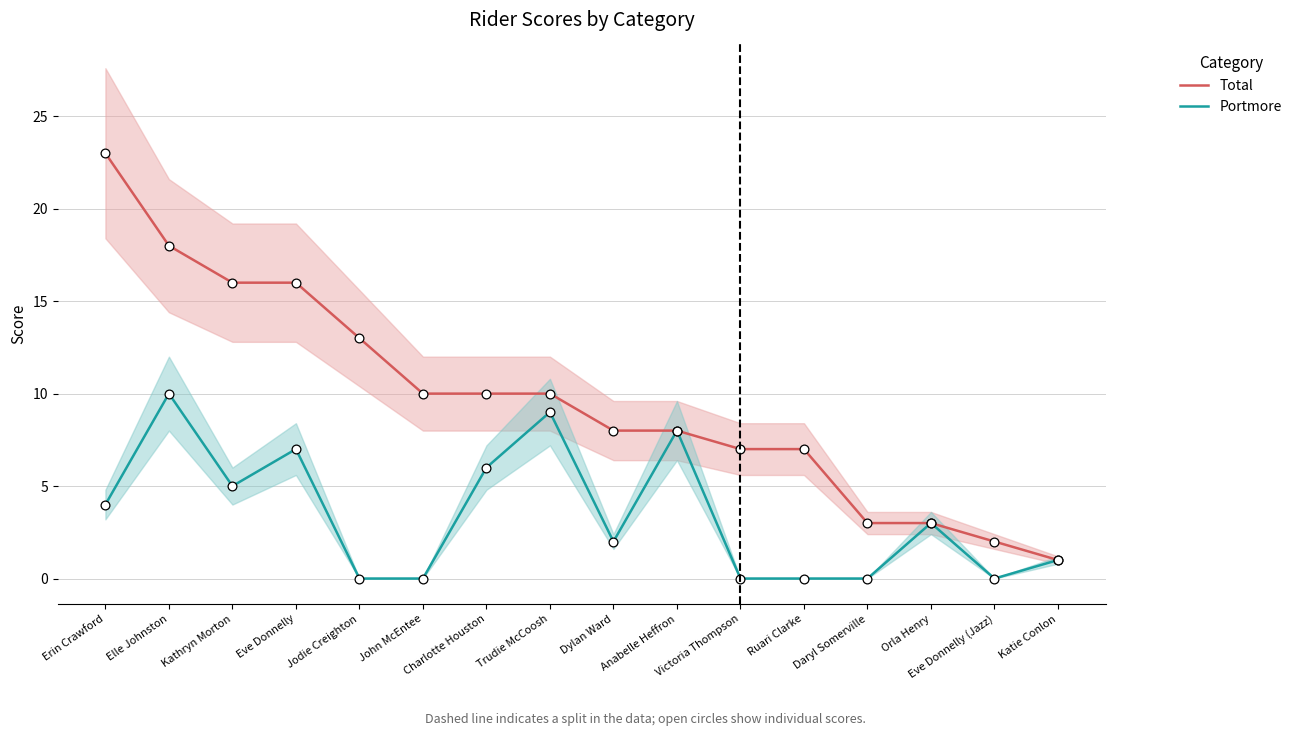

What is the total value across all series at Orla Henry?

6